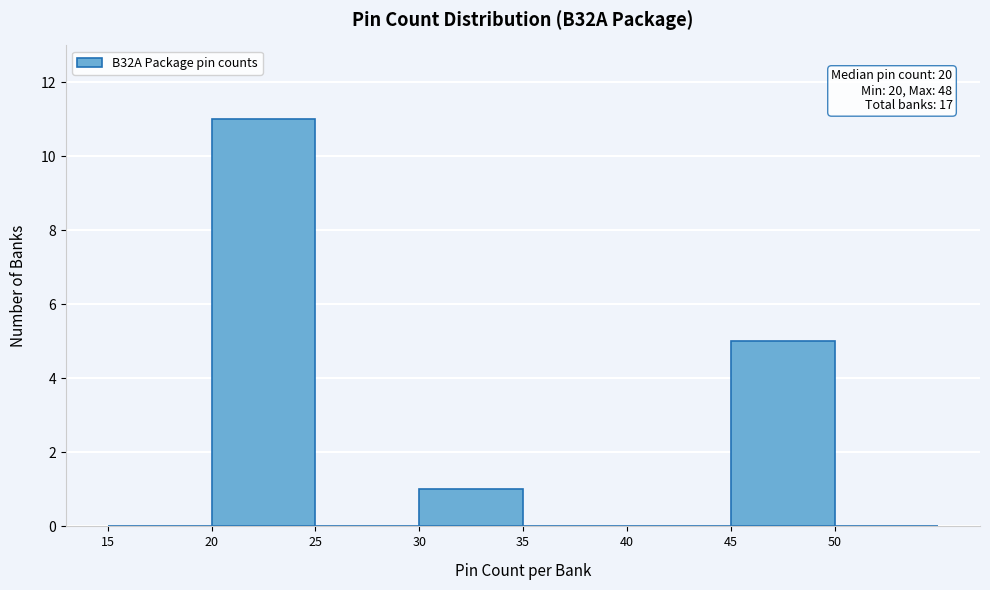

Which range on the x-axis has the tallest bar?

20 to 25